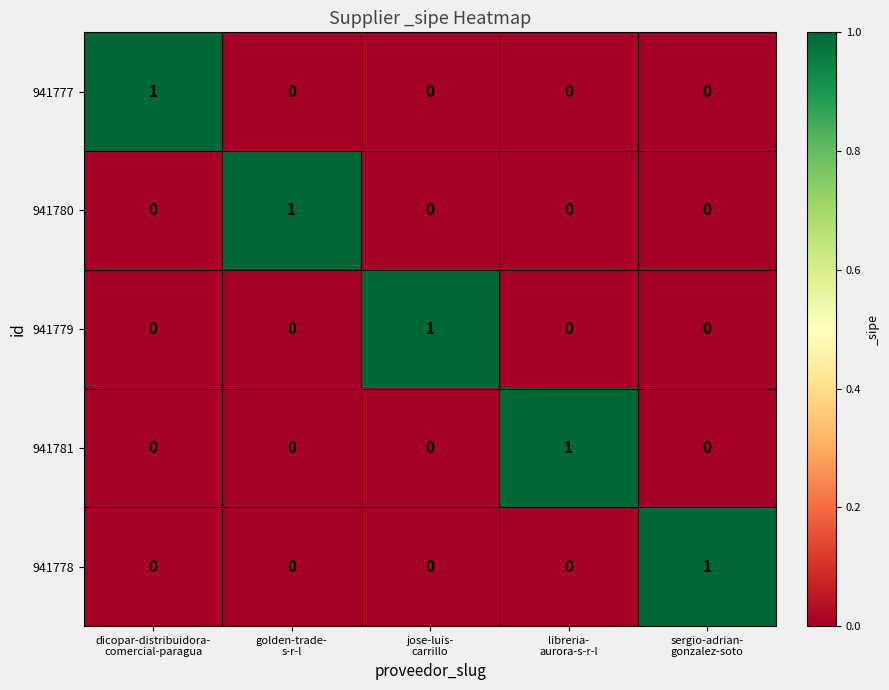

At how many categories does at least one series exceed 0?

5